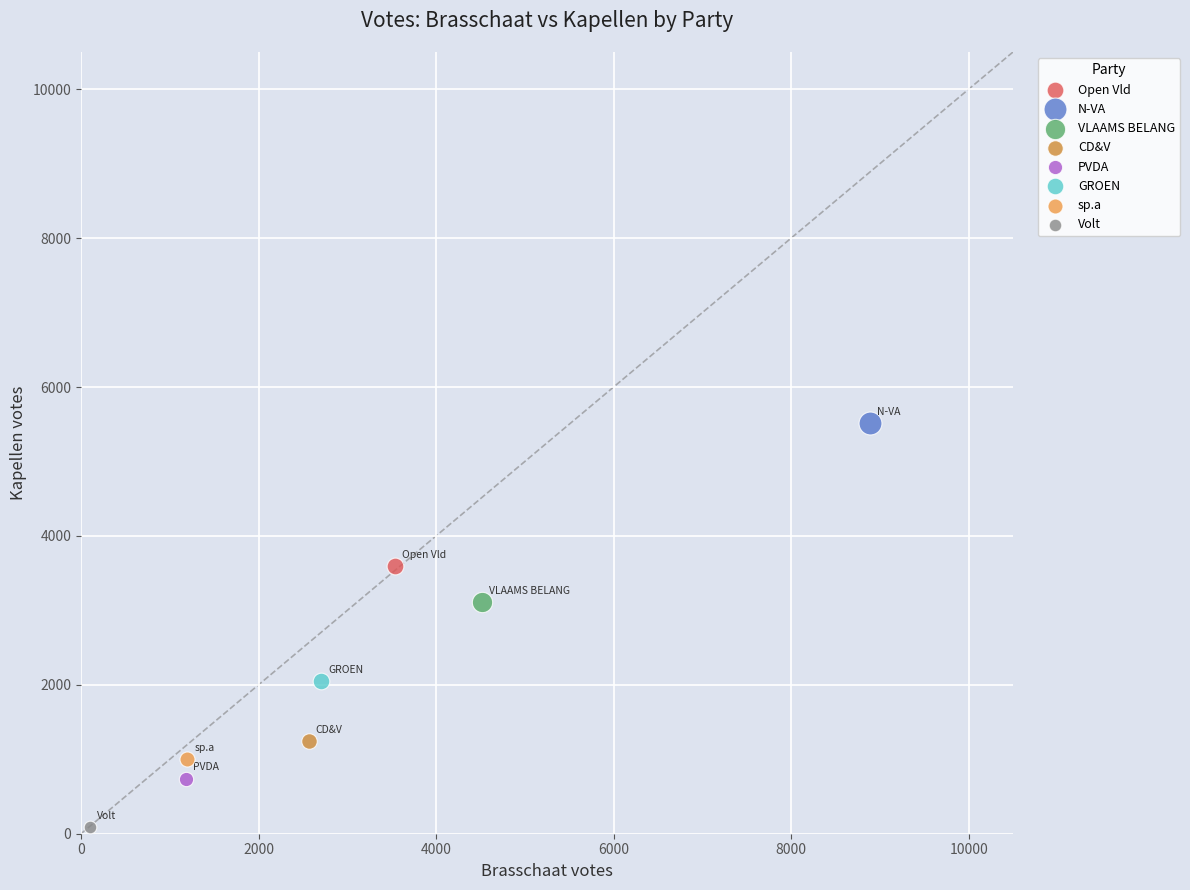

What are all the series names shown in the legend?

Open Vld, N-VA, VLAAMS BELANG, CD&V, PVDA, GROEN, sp.a, Volt